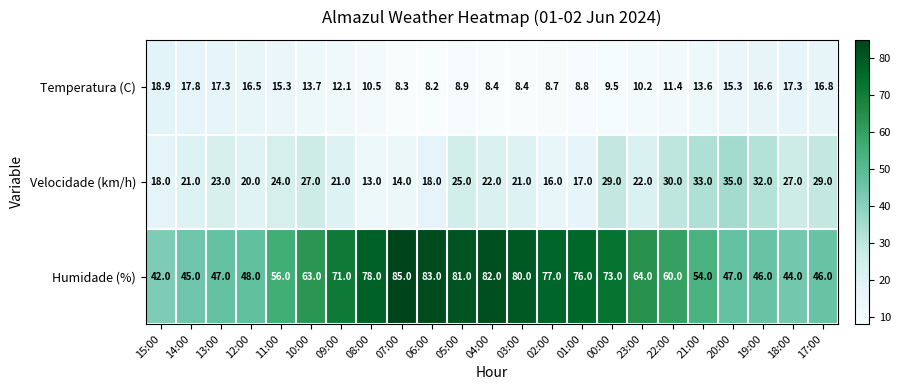

Which series changed the most between 13:00 and 06:00?

Humidade (%)